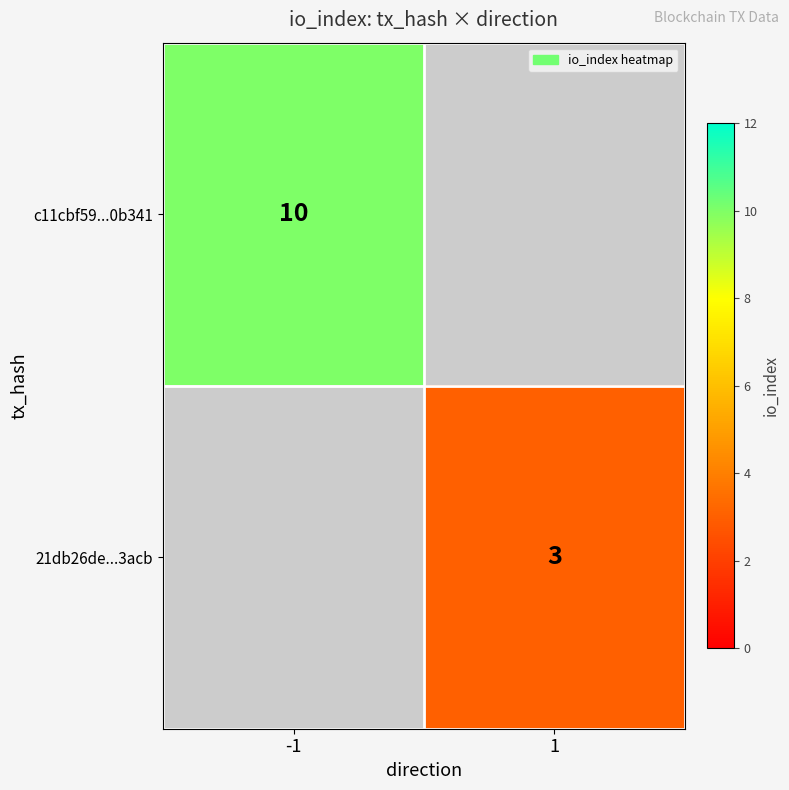

The 21db26de...3acb series shows 4 at 1. True or false?

False